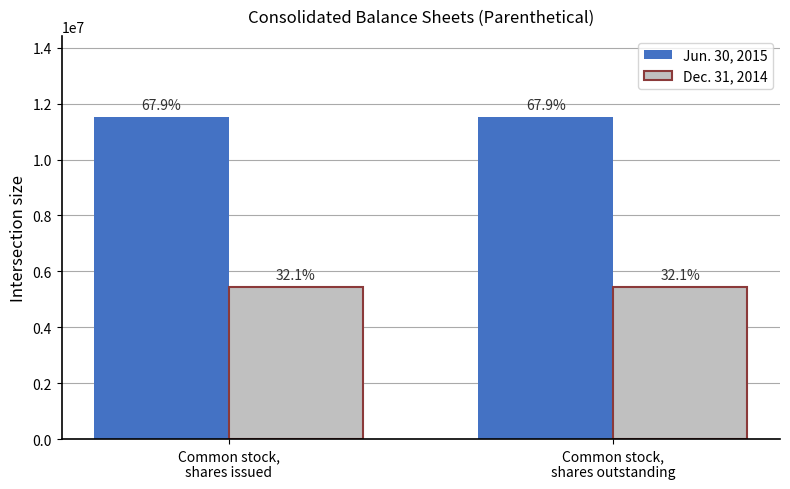

Which category has the highest value in the Dec. 31, 2014 series?

Common stock,
shares issued